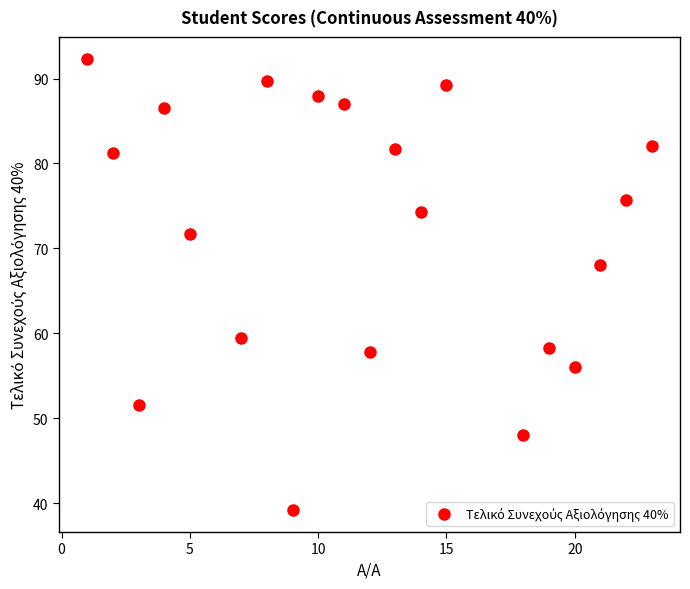

What is the range of Y values (max minus min)?

53.0